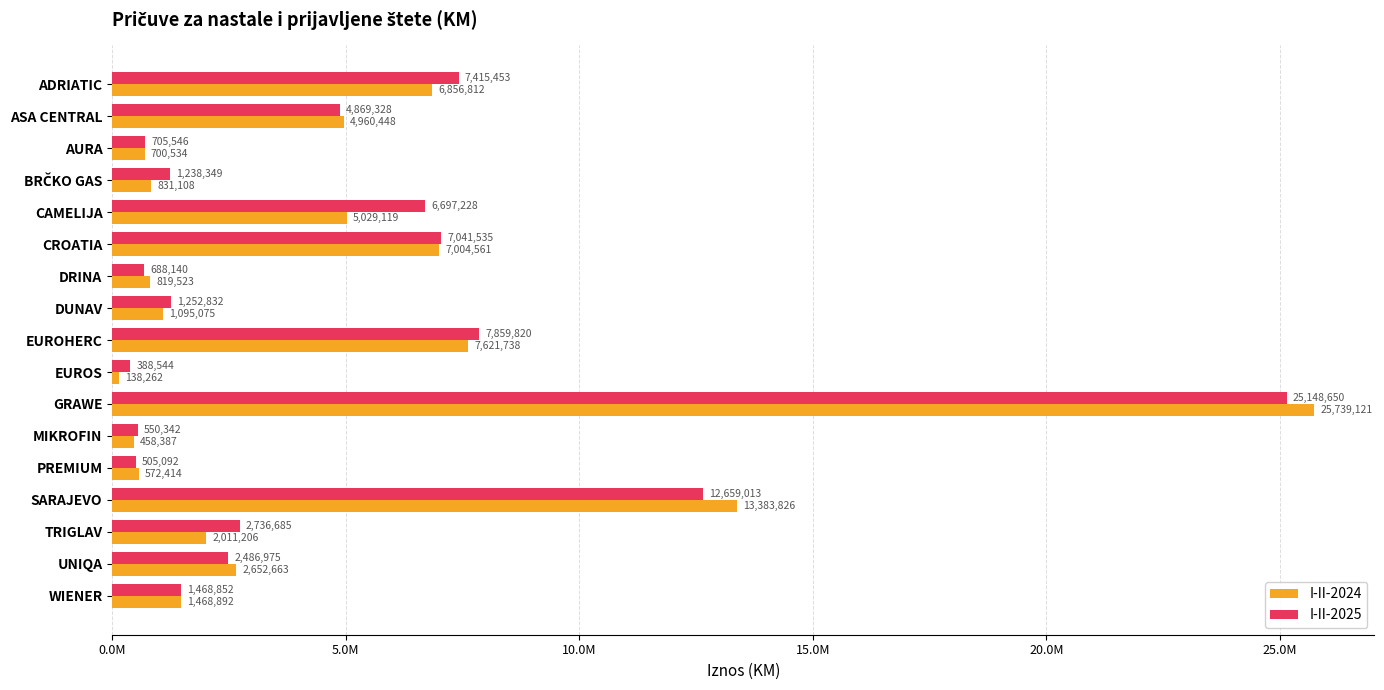

What are all the series names shown in the legend?

I-II-2024, I-II-2025